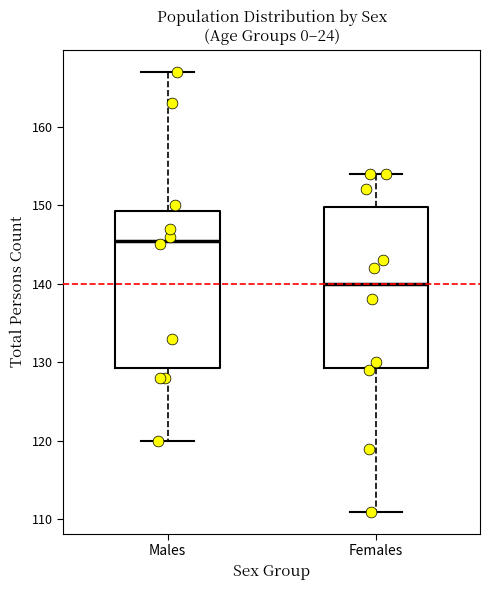

Reading left to right, read every box against the y-axis: the position of its median line, the range the box covers, and the ends of its whiskers. The values are not printed on the chart, so give them approximately, as read against the axis.

Males: median 146, box 129 to 149, whiskers 120 to 167
Females: median 140, box 129 to 150, whiskers 111 to 154